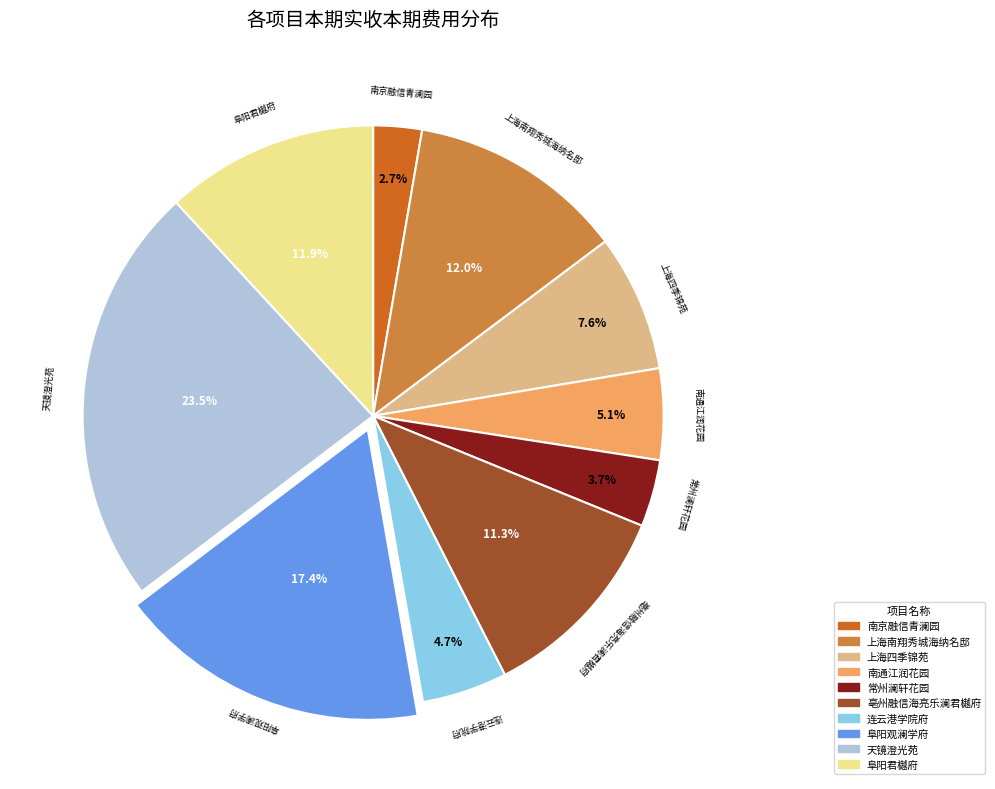

Is there a majority slice in this chart?

No